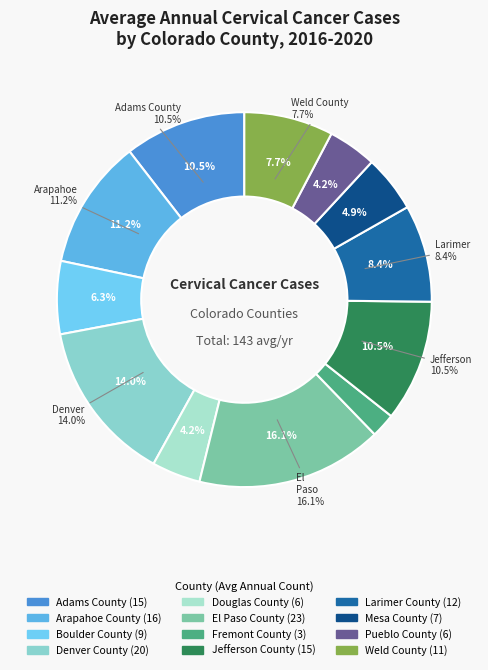

Rank the categories by value from lowest to highest.

Fremont County, Douglas County, Pueblo County, Mesa County, Boulder County, Weld County, Larimer County, Adams County, Jefferson County, Arapahoe County, Denver County, El Paso County